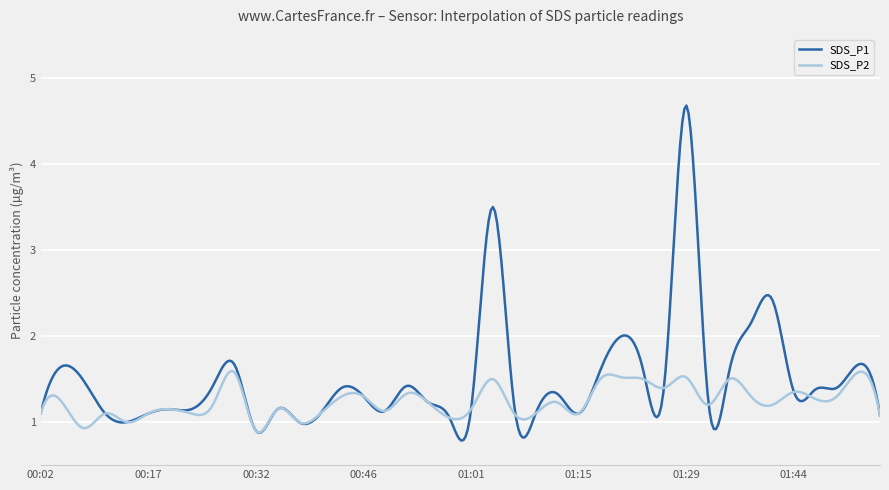

Rank the series by their maximum value, from highest to lowest.

SDS_P1, SDS_P2